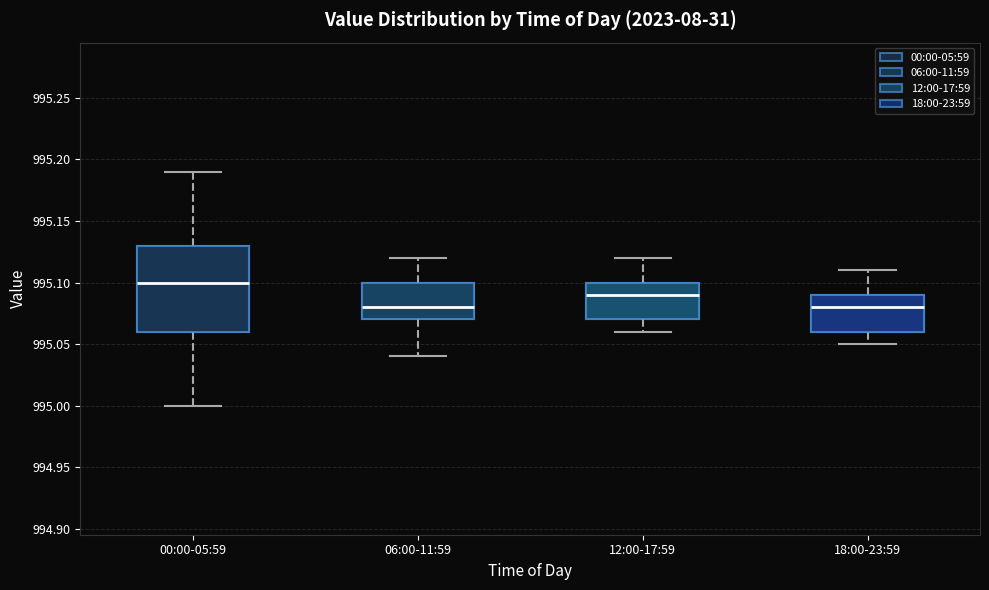

Where does the median line of the box for 06:00-11:59 sit on the y-axis? The values are not printed on the chart, so give them approximately, as read against the axis.

995.08